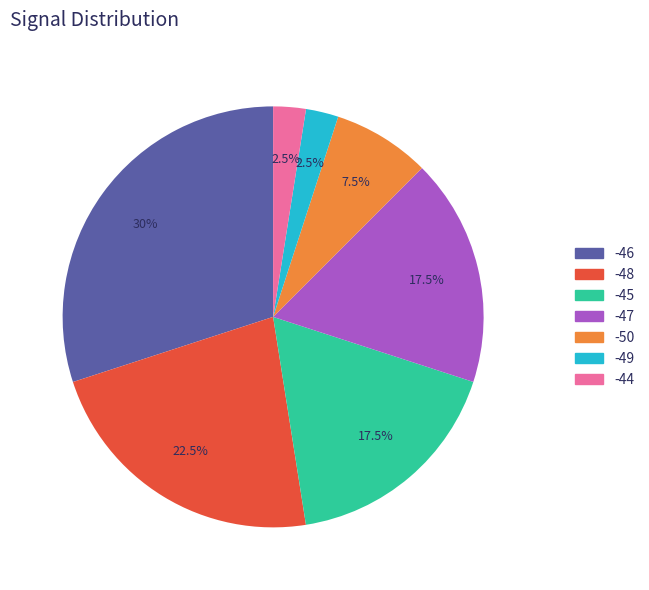

Is the sum of -48 and -46 greater than half?

Yes